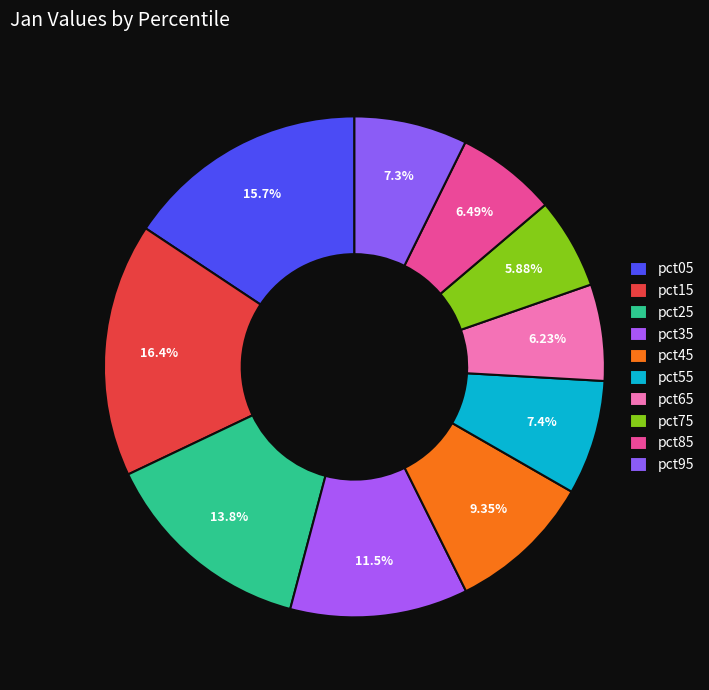

Count the number of slices in the pie.

10